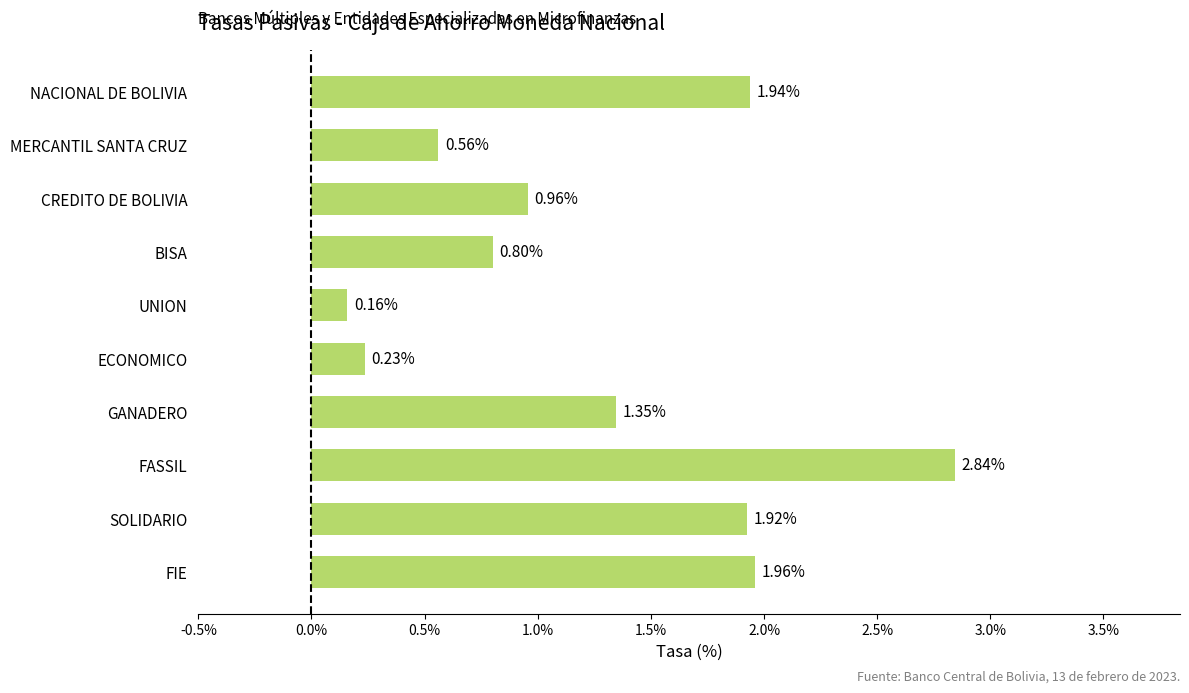

Which label corresponds to the smallest value in the chart?

UNION